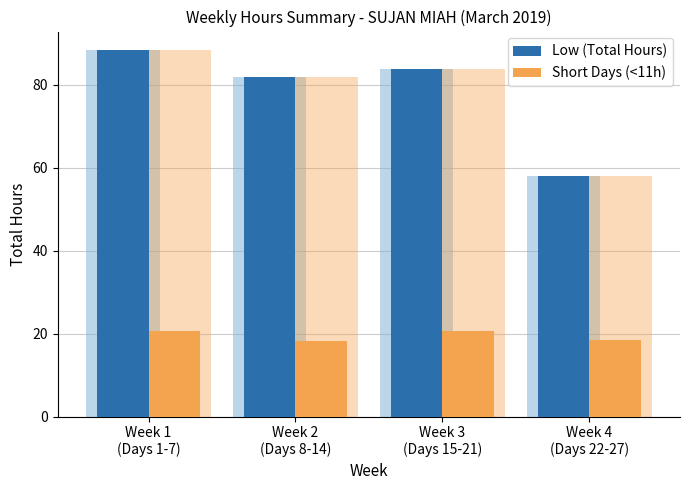

What is the difference between the highest and lowest values at Week 4
(Days 22-27)?

39.5